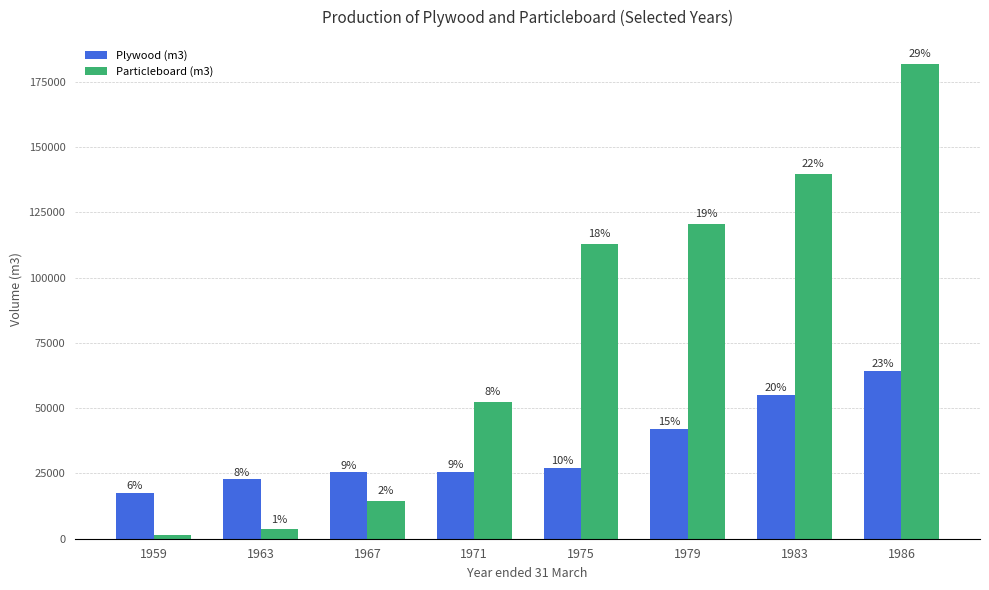

Reading left to right, list all the values displayed in this chart.

Plywood (m3): 17680	22719	25459	25680	27019	42064	55178	64355
Particleboard (m3): 1239	3540	14514	52392	112866	120611	139569	181907